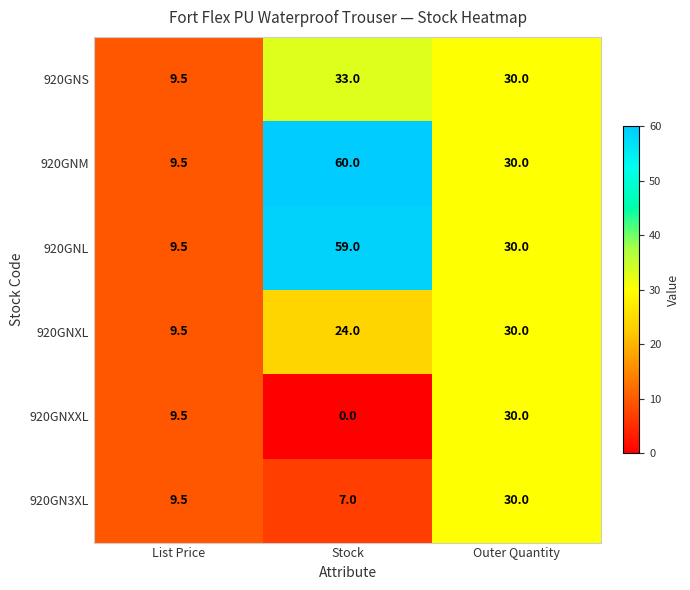

Which series has the largest total across all categories?

920GNM